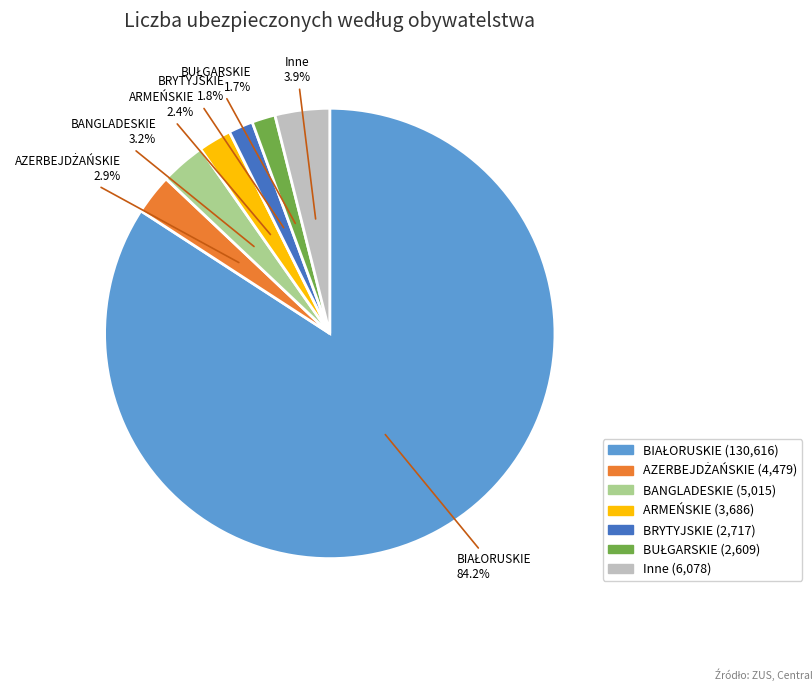

Which has a higher value, ARMEŃSKIE or Inne?

Inne